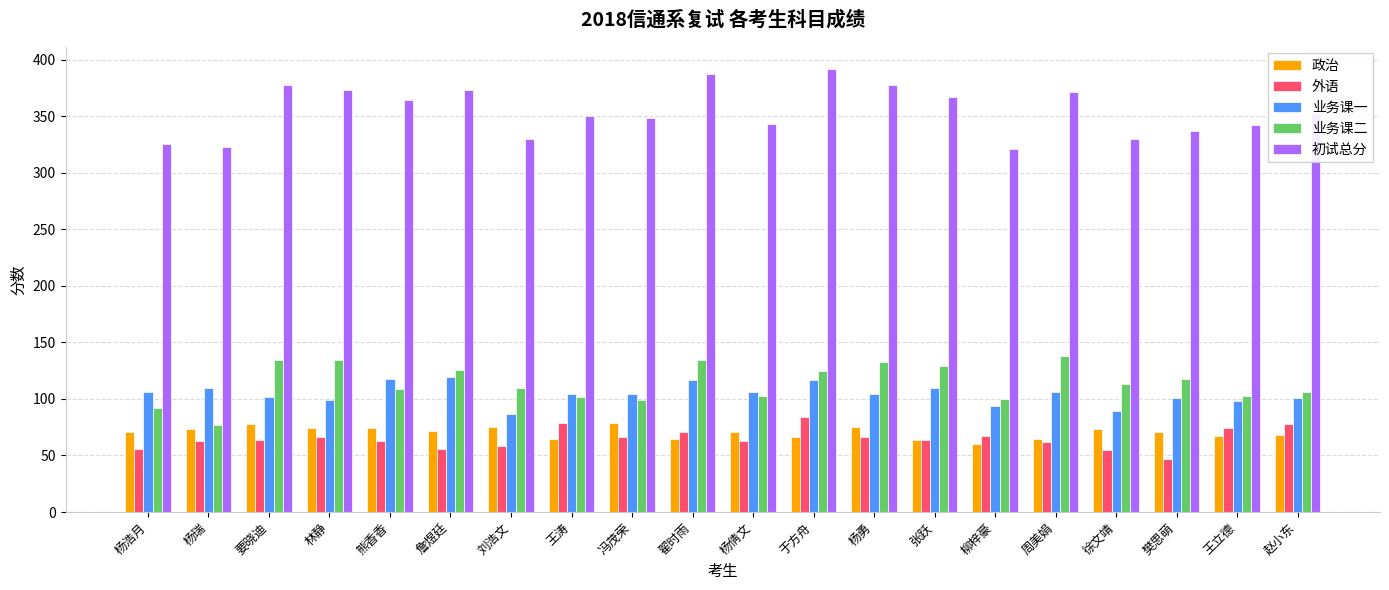

What are all the series names shown in the legend?

政治, 外语, 业务课一, 业务课二, 初试总分